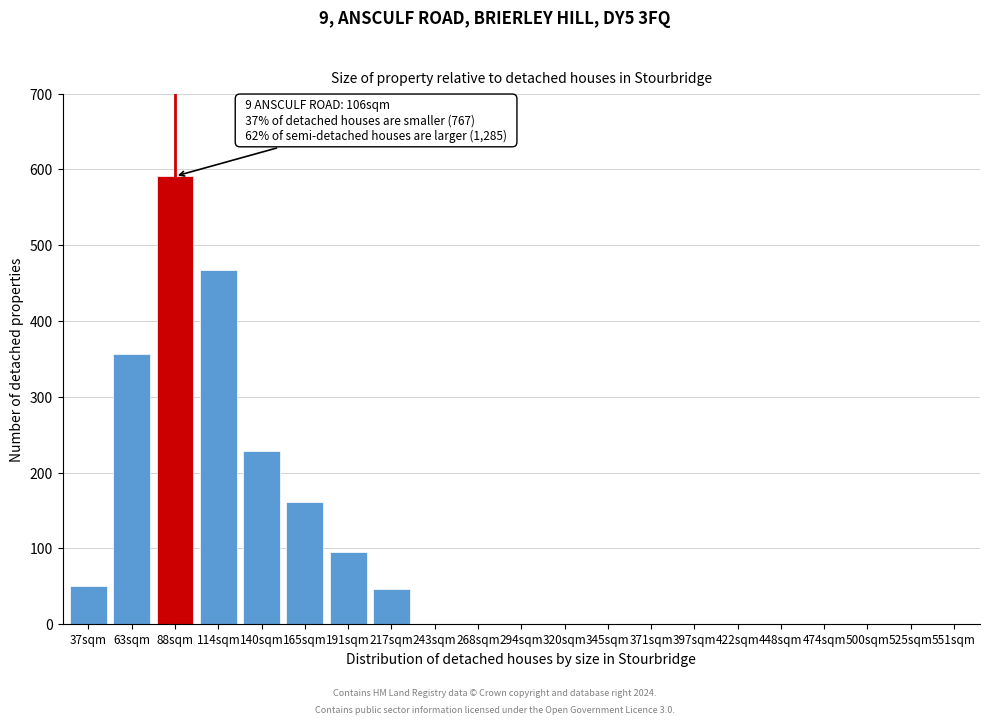

Reading left to right, list all the values displayed in this chart.

37sqm=50	63sqm=357	88sqm=591	114sqm=467	140sqm=228	165sqm=161	191sqm=95	217sqm=46	243sqm=0	268sqm=0	294sqm=0	320sqm=0	345sqm=0	371sqm=0	397sqm=0	422sqm=0	448sqm=0	474sqm=0	500sqm=0	525sqm=0	551sqm=0